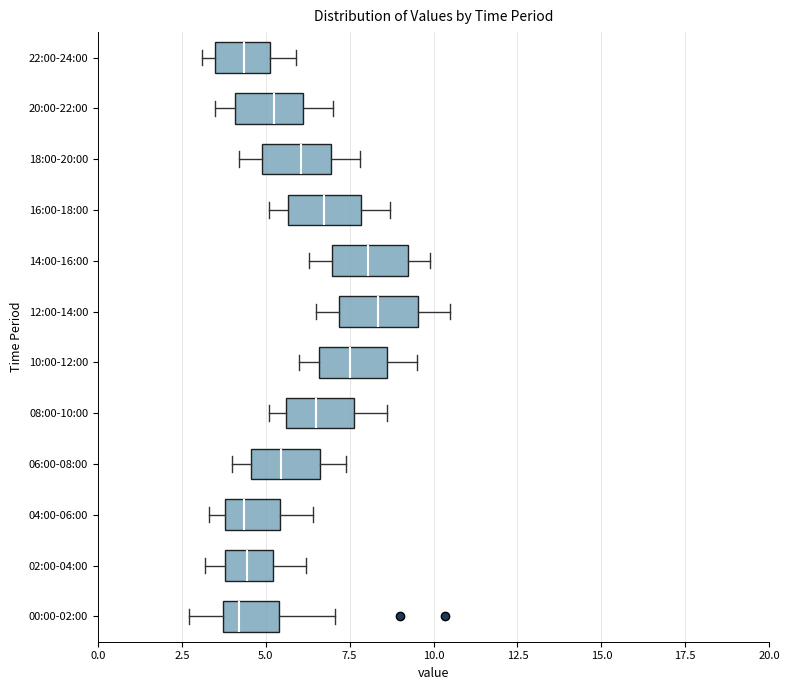

Reading bottom to top, read every box against the x-axis: the position of its median line, the range the box covers, and the ends of its whiskers. The values are not printed on the chart, so give them approximately, as read against the axis.

00:00-02:00: median 4.0, box 3.5 to 5.5, whiskers 2.5 to 7.0
02:00-04:00: median 4.5, box 4.0 to 5.0, whiskers 3.0 to 6.0
04:00-06:00: median 4.5, box 4.0 to 5.5, whiskers 3.5 to 6.5
06:00-08:00: median 5.5, box 4.5 to 6.5, whiskers 4.0 to 7.5
08:00-10:00: median 6.5, box 5.5 to 7.5, whiskers 5.0 to 8.5
10:00-12:00: median 7.5, box 6.5 to 8.5, whiskers 6.0 to 9.5
12:00-14:00: median 8.5, box 7.0 to 9.5, whiskers 6.5 to 10.5
14:00-16:00: median 8.0, box 7.0 to 9.0, whiskers 6.5 to 10.0
16:00-18:00: median 7.0, box 5.5 to 8.0, whiskers 5.0 to 8.5
18:00-20:00: median 6.0, box 5.0 to 7.0, whiskers 4.0 to 8.0
20:00-22:00: median 5.5, box 4.0 to 6.0, whiskers 3.5 to 7.0
22:00-24:00: median 4.5, box 3.5 to 5.0, whiskers 3.0 to 6.0